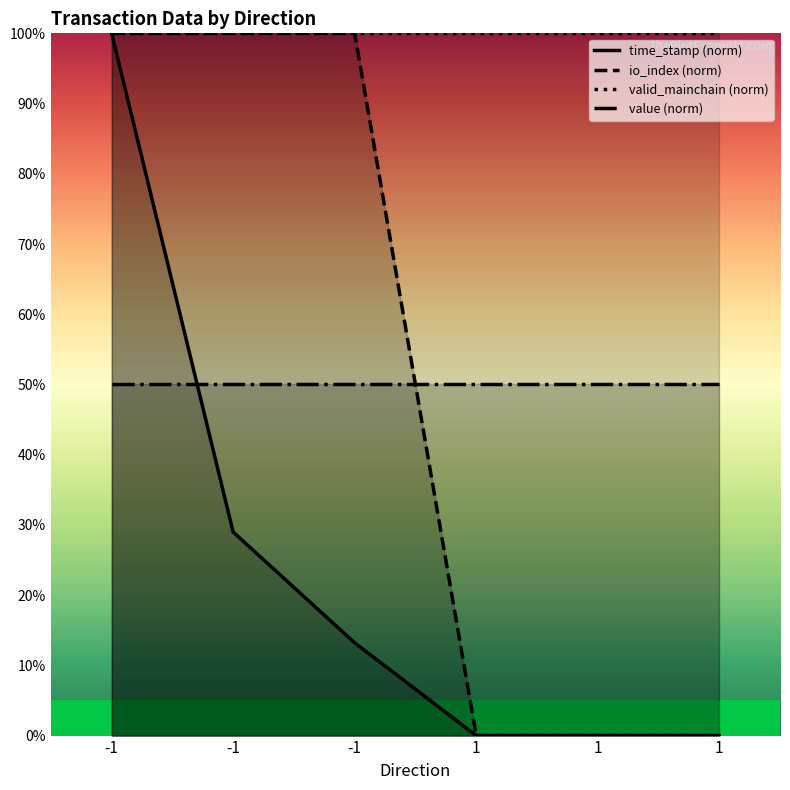

At which category is the sum across all series the highest?

-1